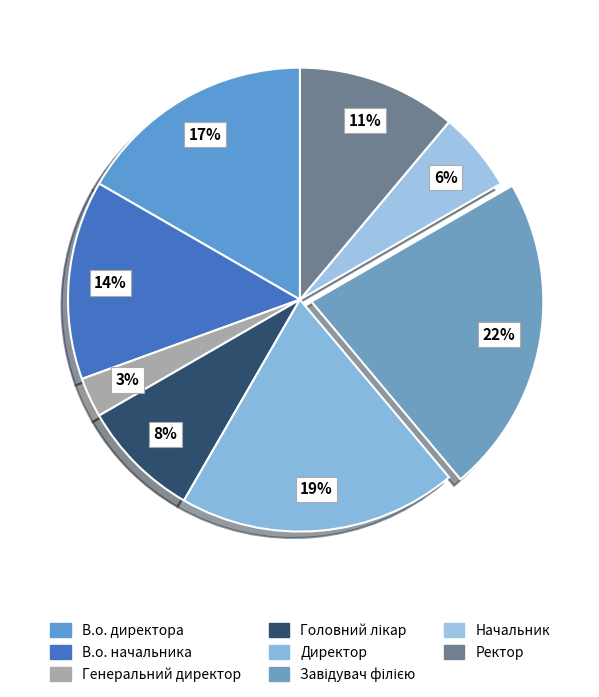

How much of the chart is everything except Завідувач філією?

77.8%